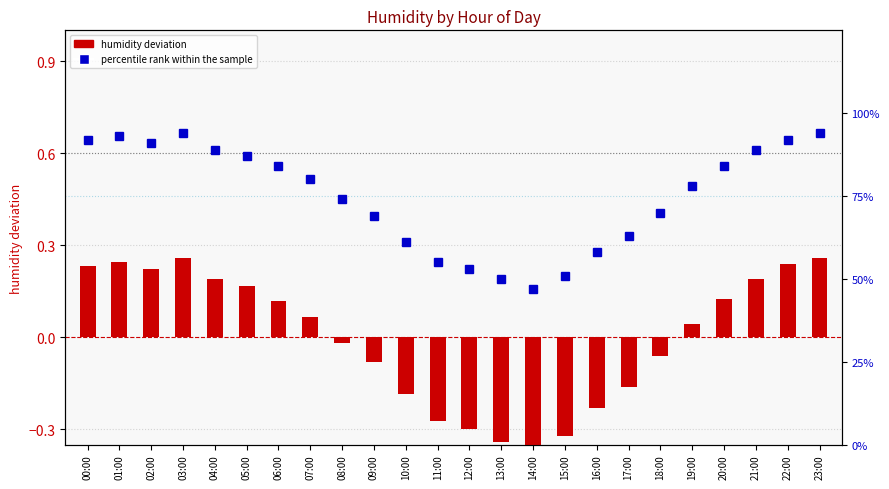

Reading left to right, transcribe all the data shown in this chart.

humidity deviation: 0.2	0.2	0.2	0.3	0.2	0.2	0.1	0.1	-0.0	-0.1	-0.2	-0.3	-0.3	-0.3	-0.4	-0.3	-0.2	-0.2	-0.1	0.0	0.1	0.2	0.2	0.3
percentile rank within the sample: 0.9	0.9	0.9	0.9	0.9	0.9	0.8	0.8	0.7	0.7	0.6	0.6	0.5	0.5	0.5	0.5	0.6	0.6	0.7	0.8	0.8	0.9	0.9	0.9